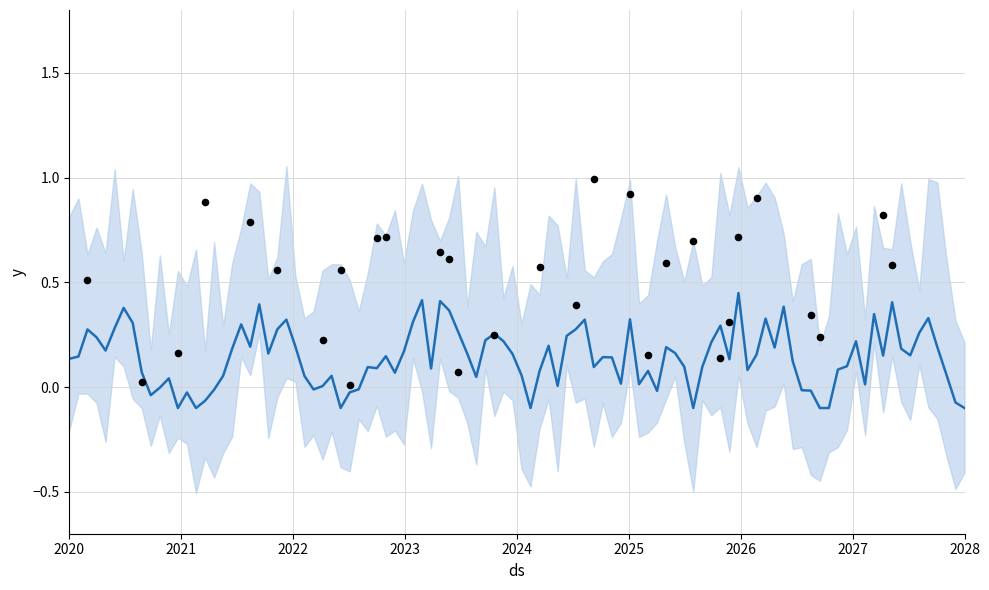

What is the total value across all series at 17?

1